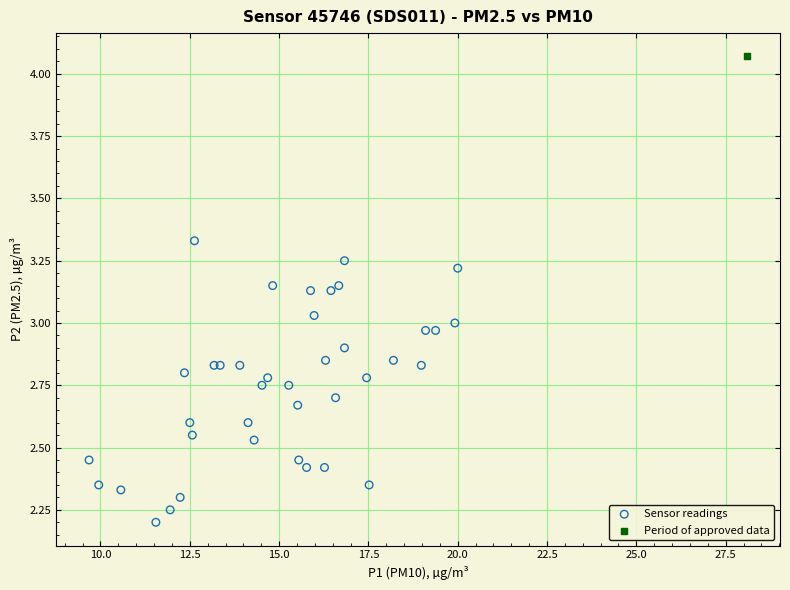

What are all the series names shown in the legend?

Sensor readings, Period of approved data